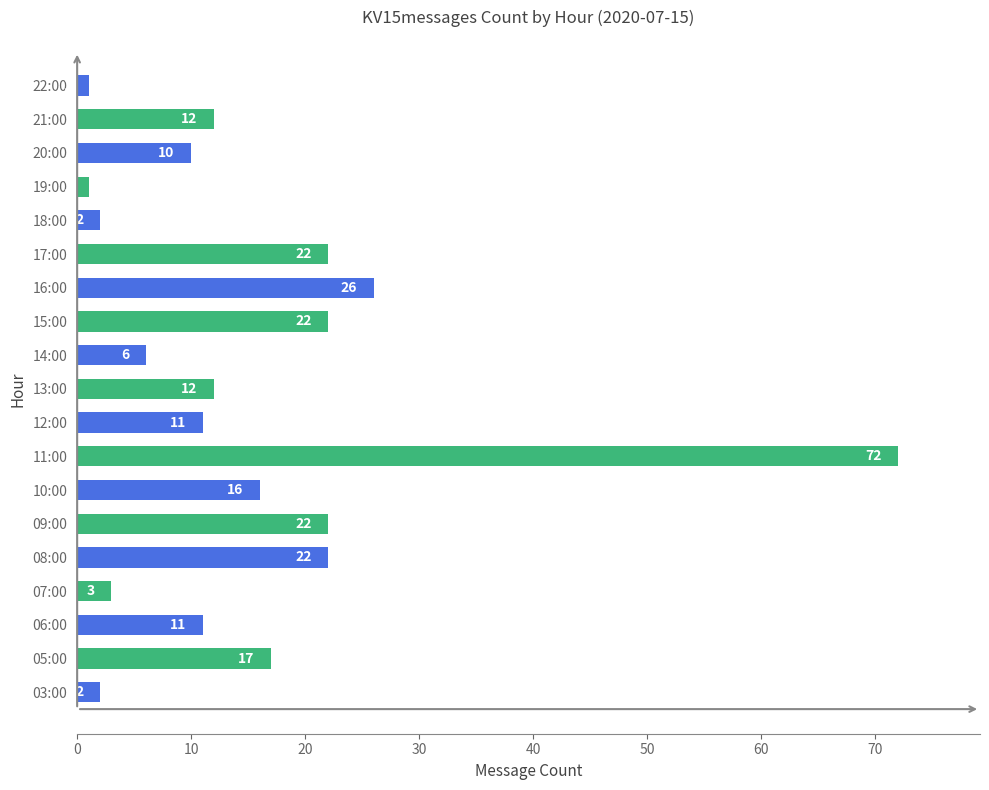

Reading top to bottom, list all the values displayed in this chart.

1	12	10	1	2	22	26	22	6	12	11	72	16	22	22	3	11	17	2